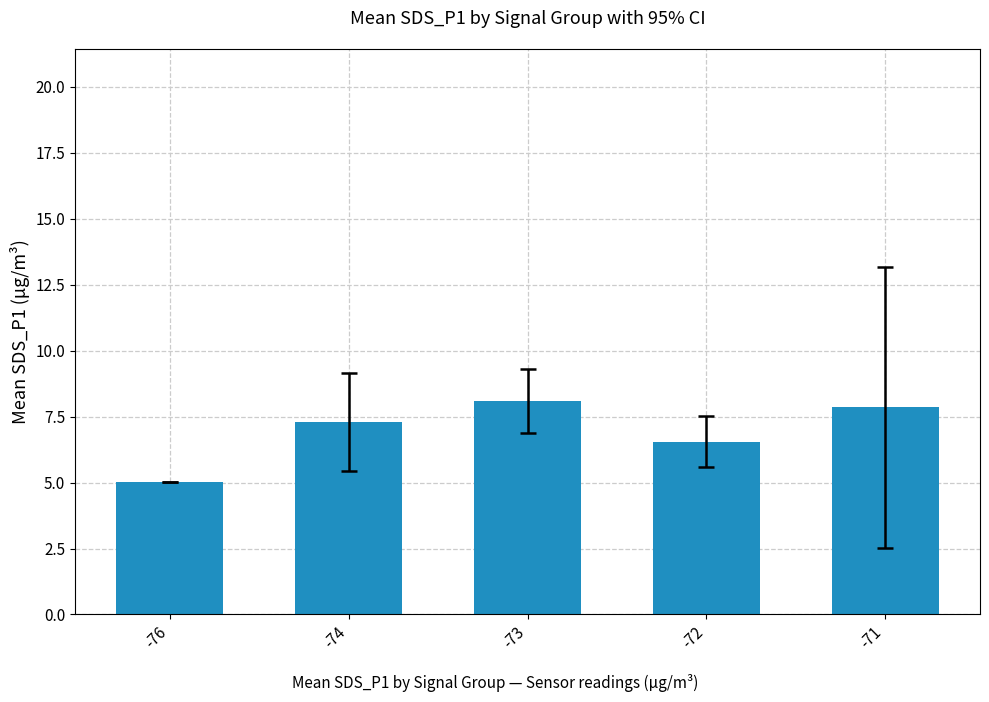

How many bars are there in total?

5